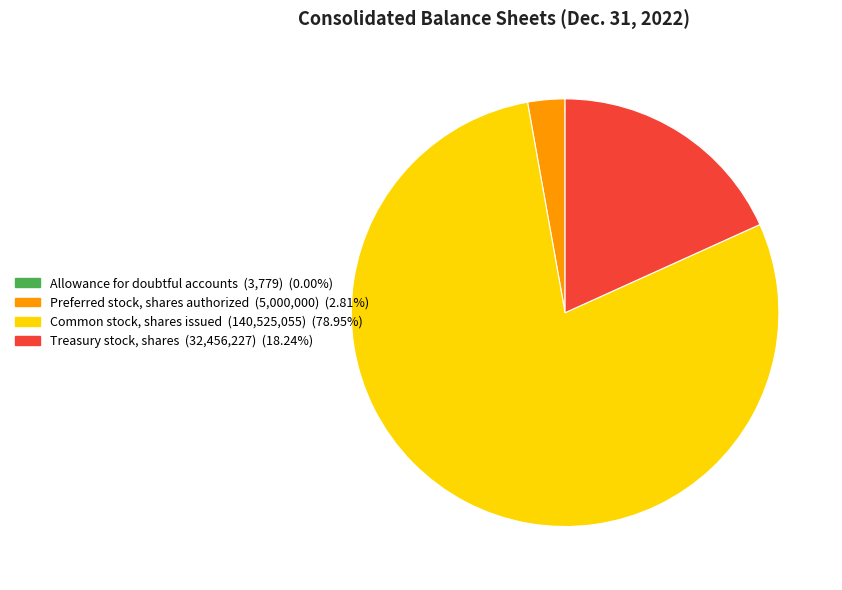

Which slice is the largest?

Common stock, shares issued